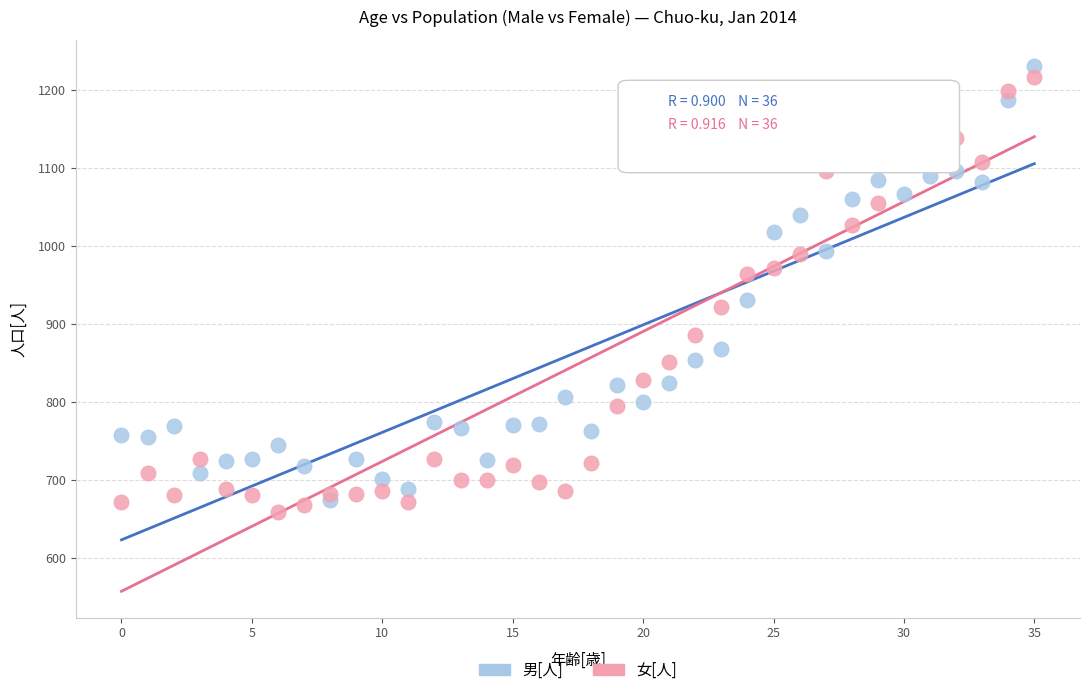

What are all the series names shown in the legend?

男[人], 女[人]